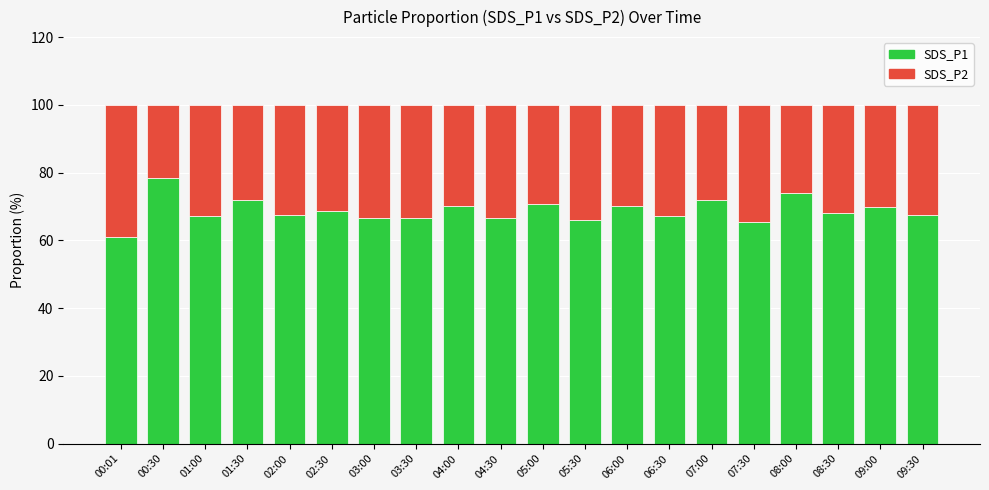

What is the total value across all series at 01:30?

100.0